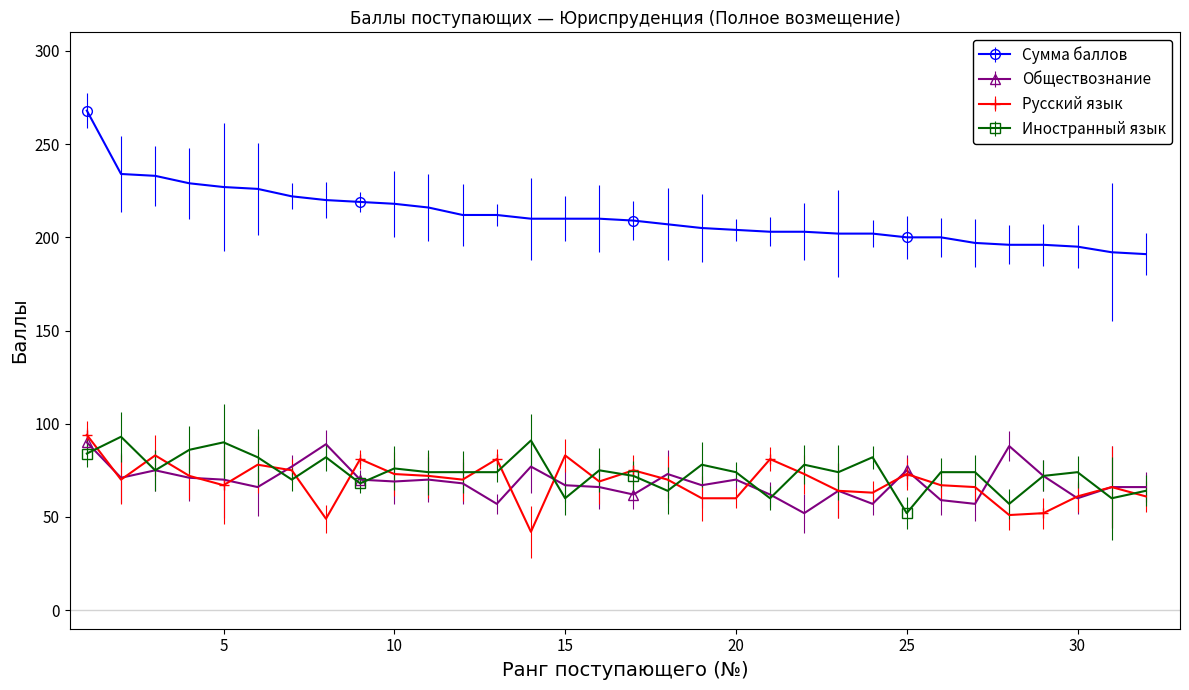

Count the number of categories in the chart.

32